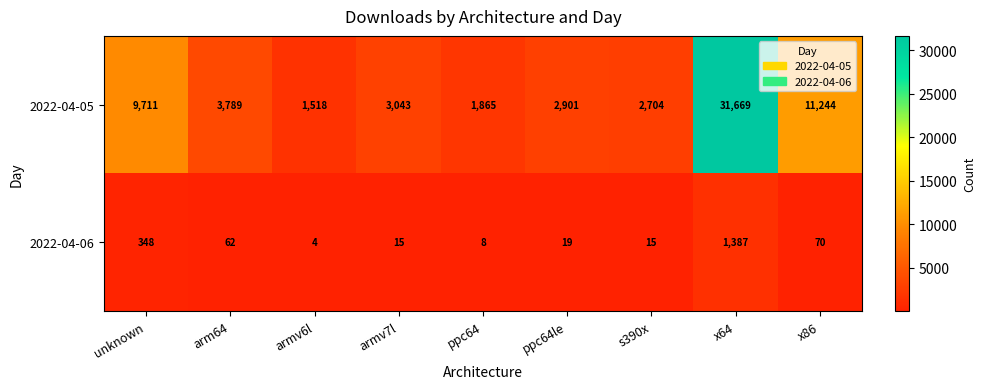

At which category is the sum across all series the highest?

x64